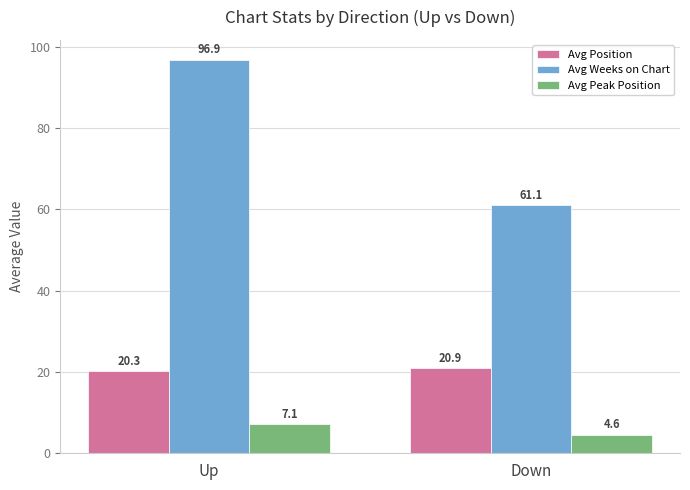

Reading right to left, list all the values displayed in this chart.

Avg Position: Down=20.9	Up=20.3
Avg Weeks on Chart: Down=61.1	Up=96.9
Avg Peak Position: Down=4.6	Up=7.1